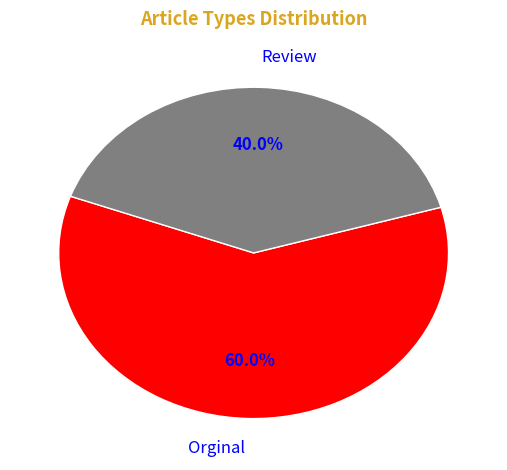

To the nearest percent, what percentage of the pie is Review?

40%